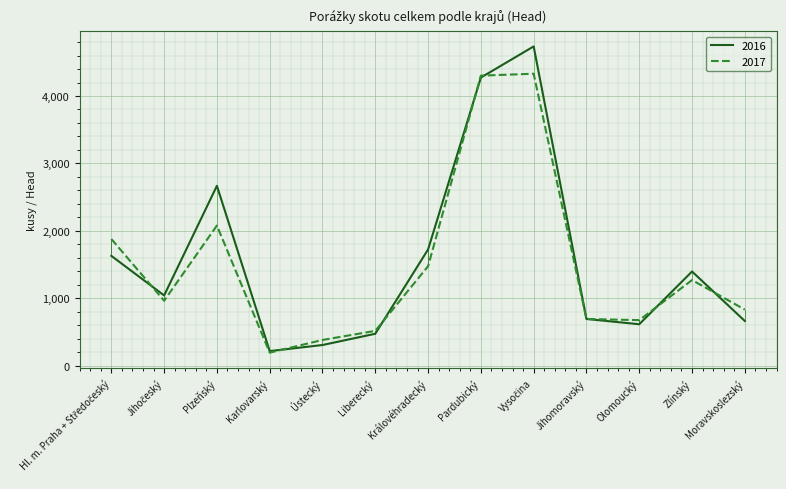

The value of 2016 at Olomoucký is 616. True or false?

True